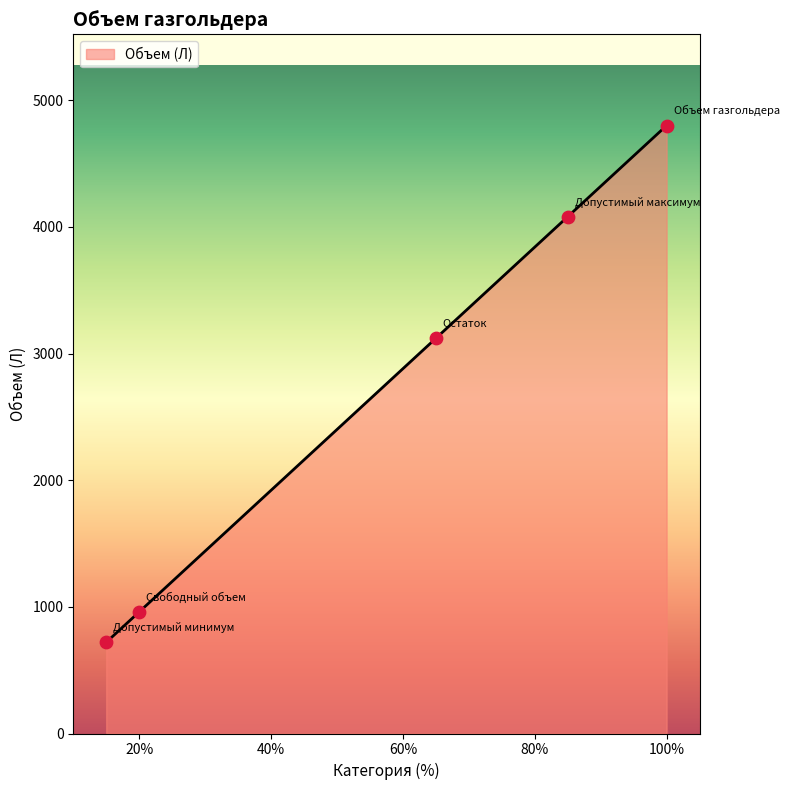

What is the difference between the maximum and minimum values?

4080